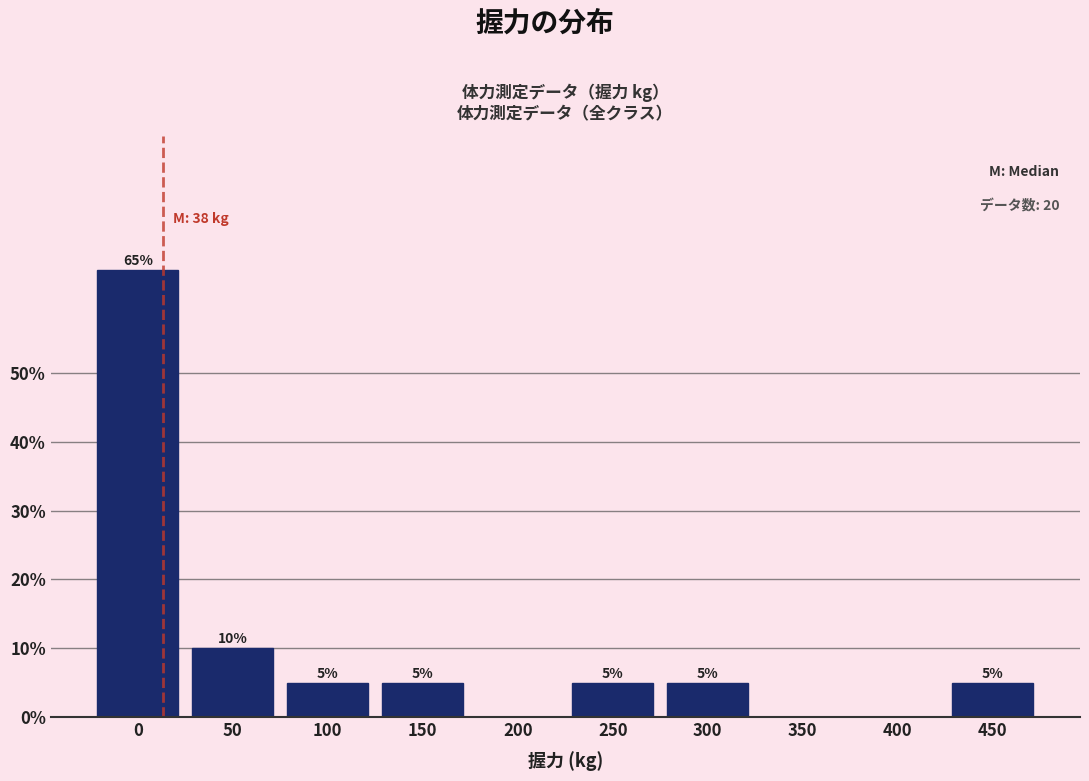

Reading left to right, list all the values displayed in this chart.

0=65	50=10	100=5	150=5	200=0	250=5	300=5	350=0	400=0	450=5